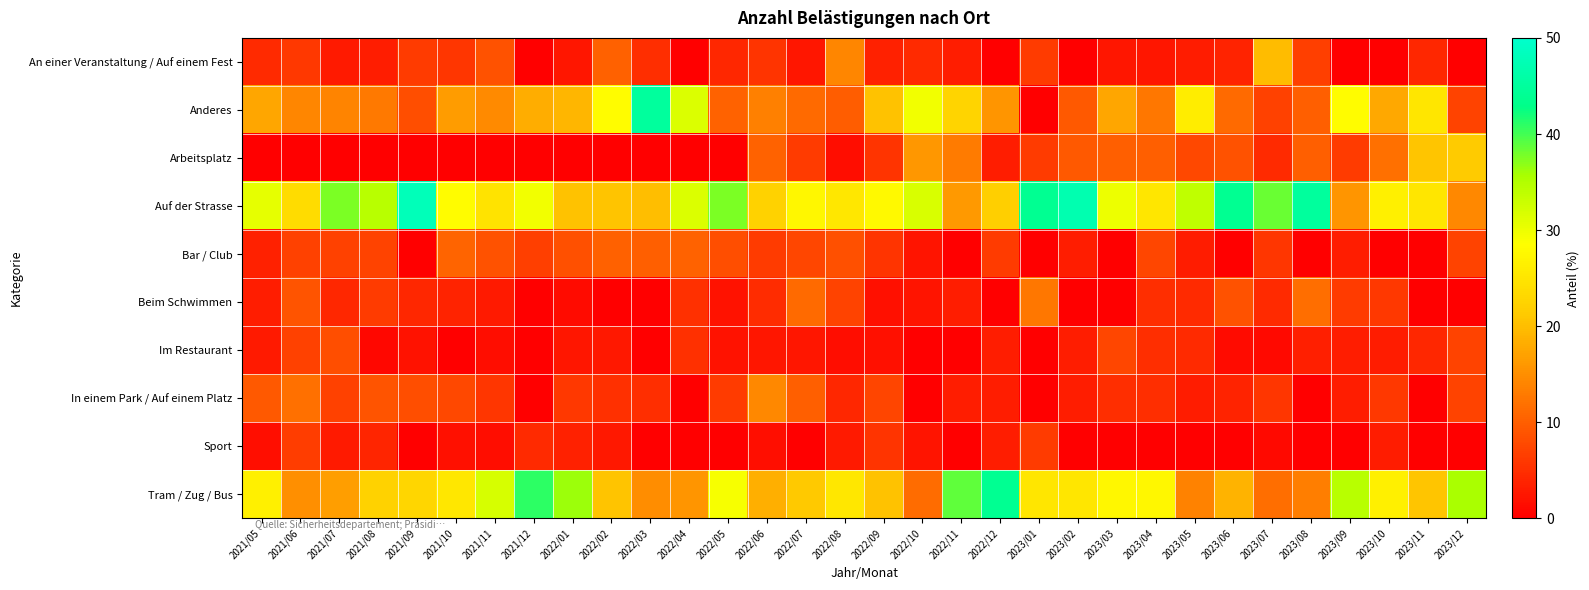

How many series are shown in this chart?

10